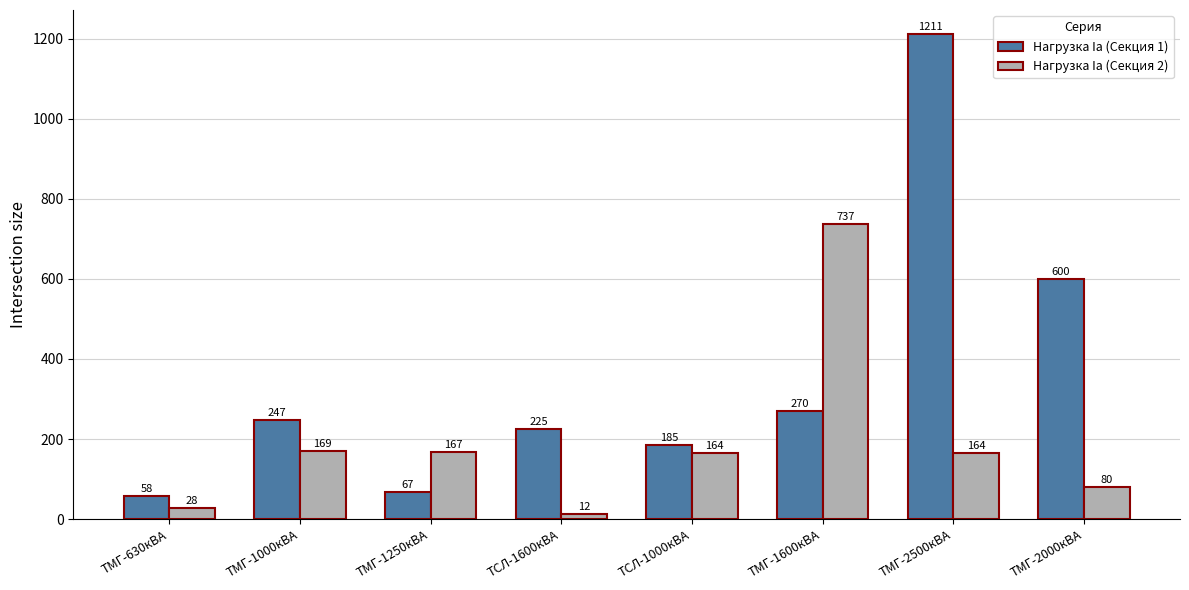

Count the number of data series in this chart.

2